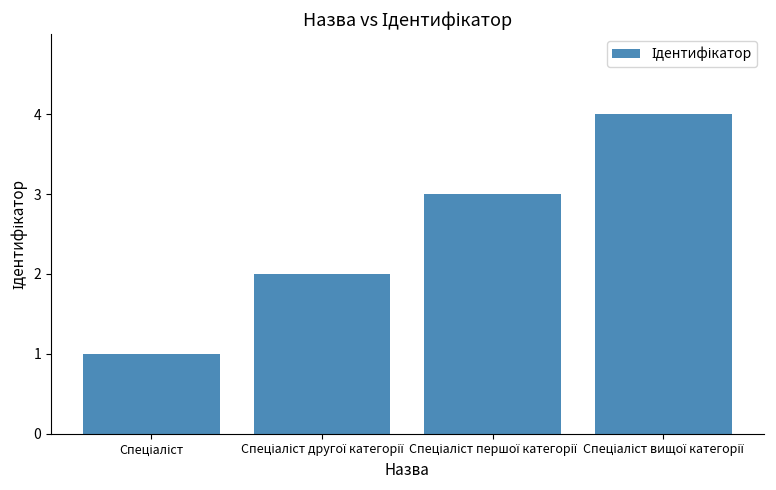

What is the difference between the maximum and minimum values?

3